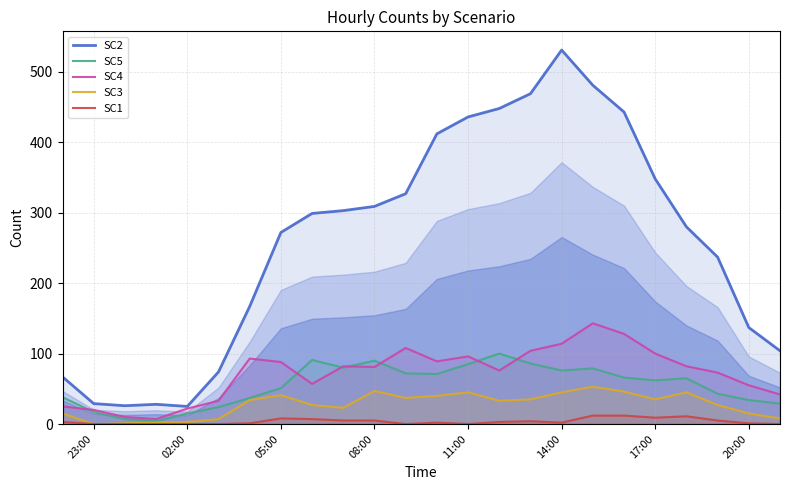

What is the value of the SC3 point at the 15th from the left?

33